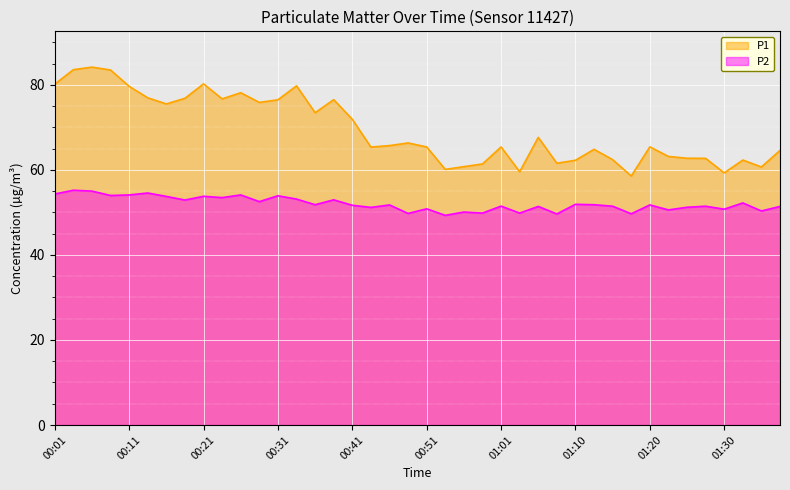

Where does the P2 series first go above 51?

00:01